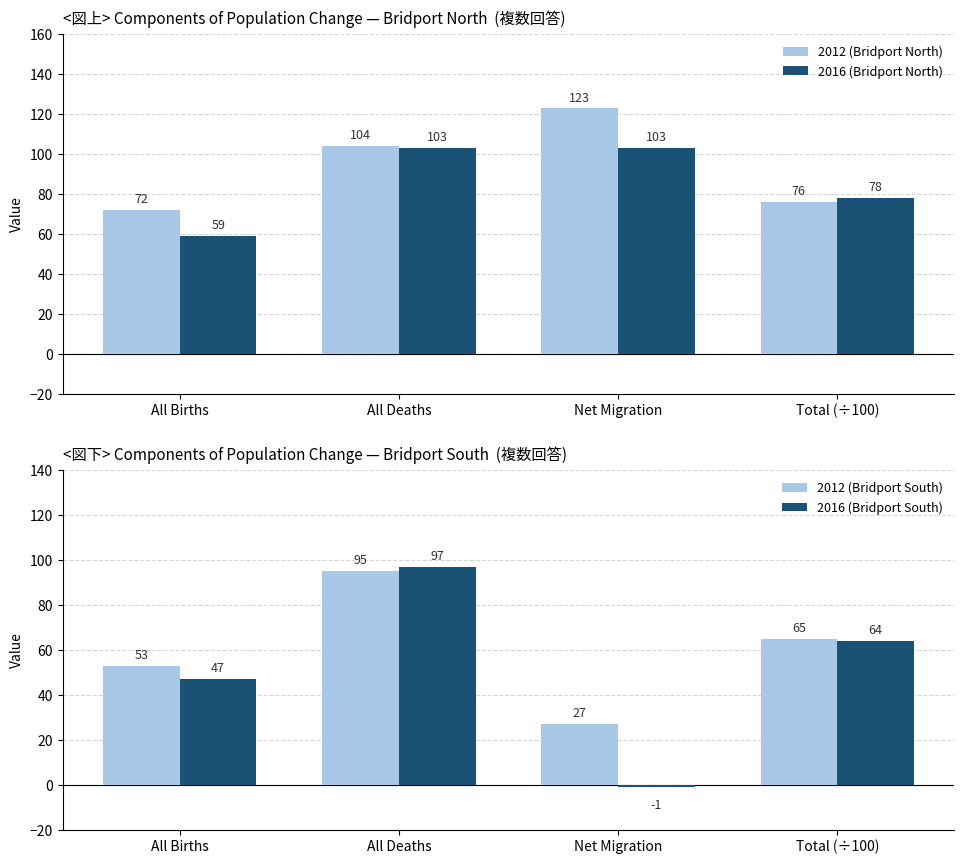

The value of 2012 (Bridport South) at Total (÷100) is 65. True or false?

True